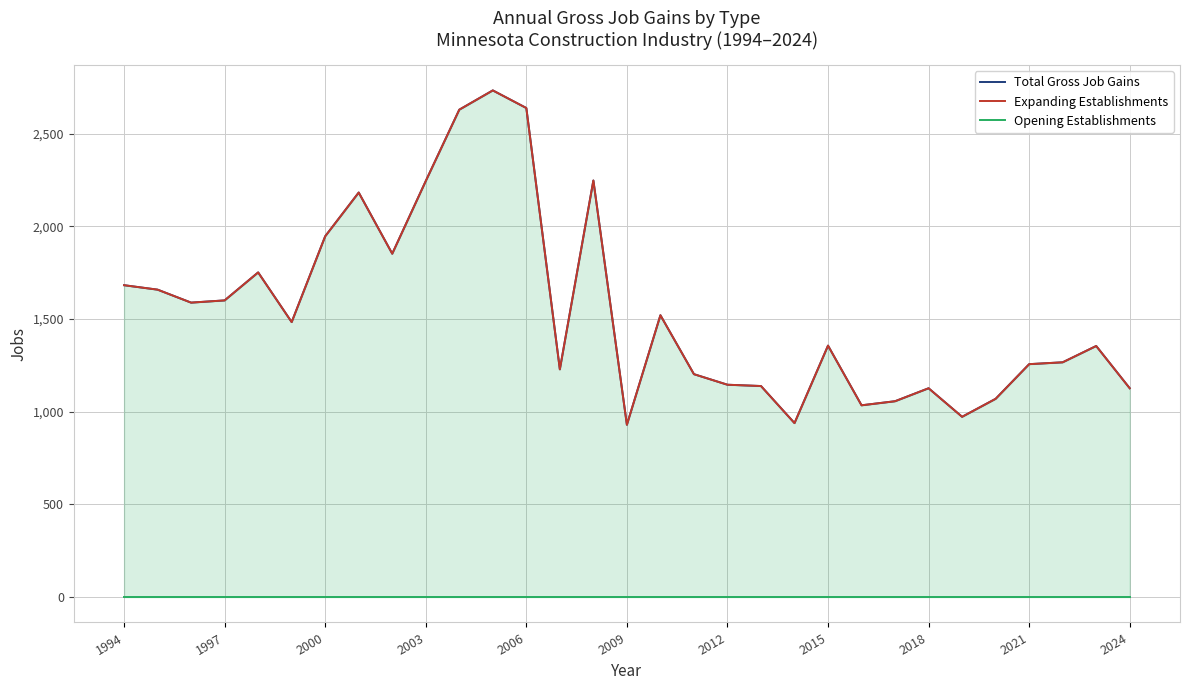

True or false: Total Gross Job Gains has more than 2 interior local peaks.

True